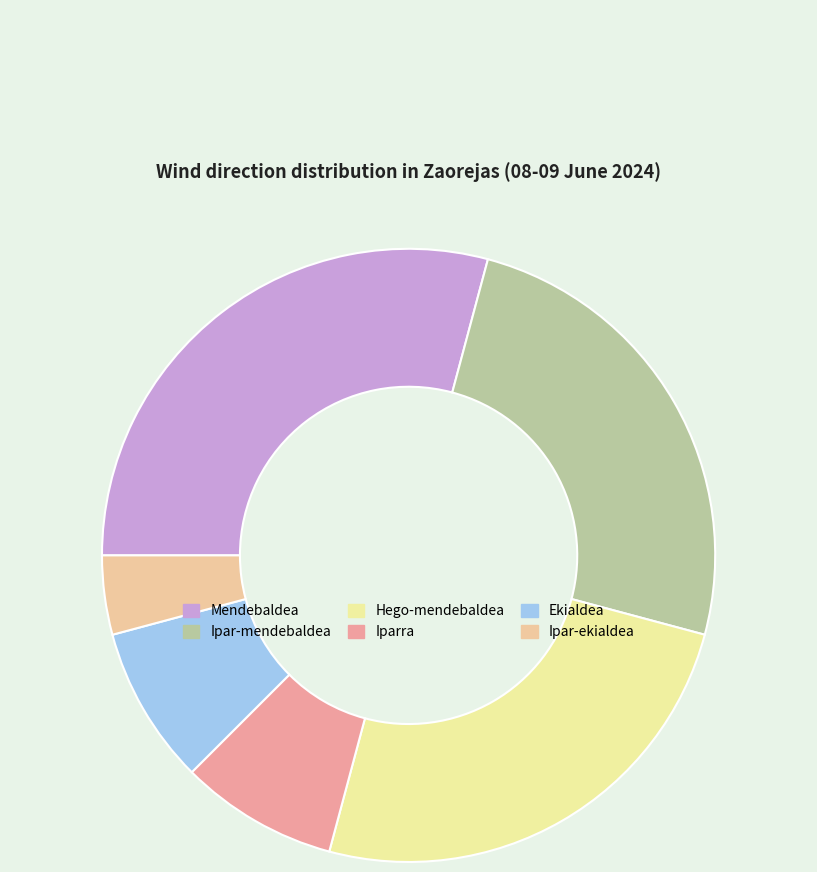

To the nearest percent, what portion does Mendebaldea represent?

29%